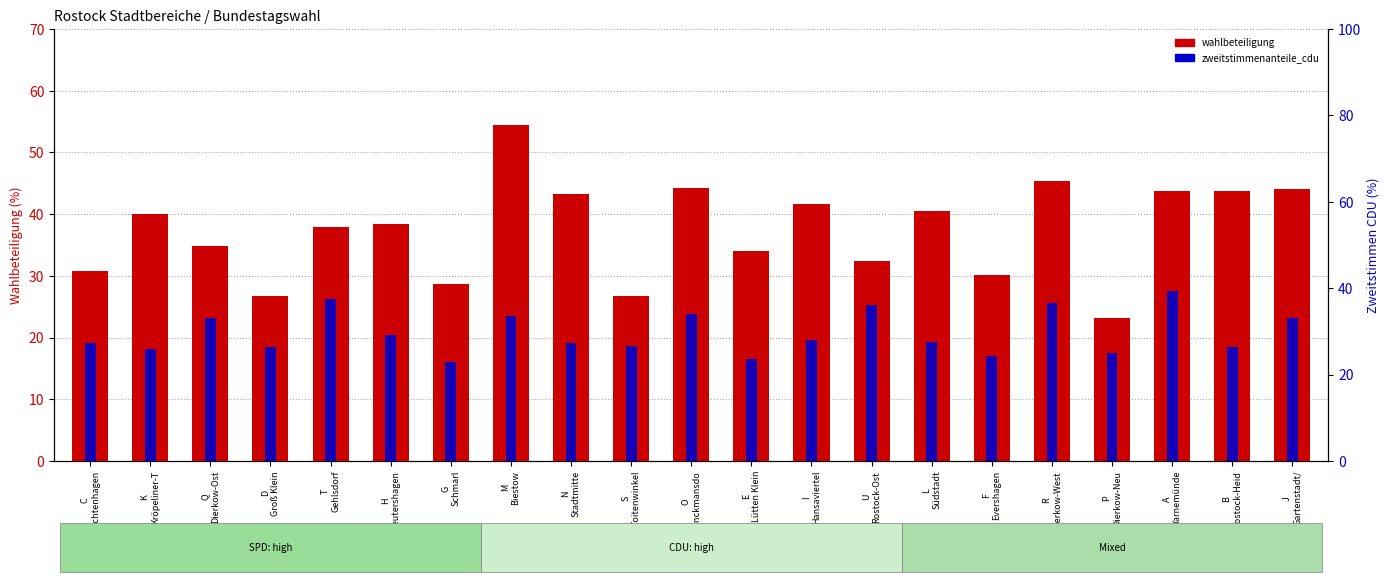

What is the difference between the maximum and second lowest values in the zweitstimmenanteile_cdu series?

15.7